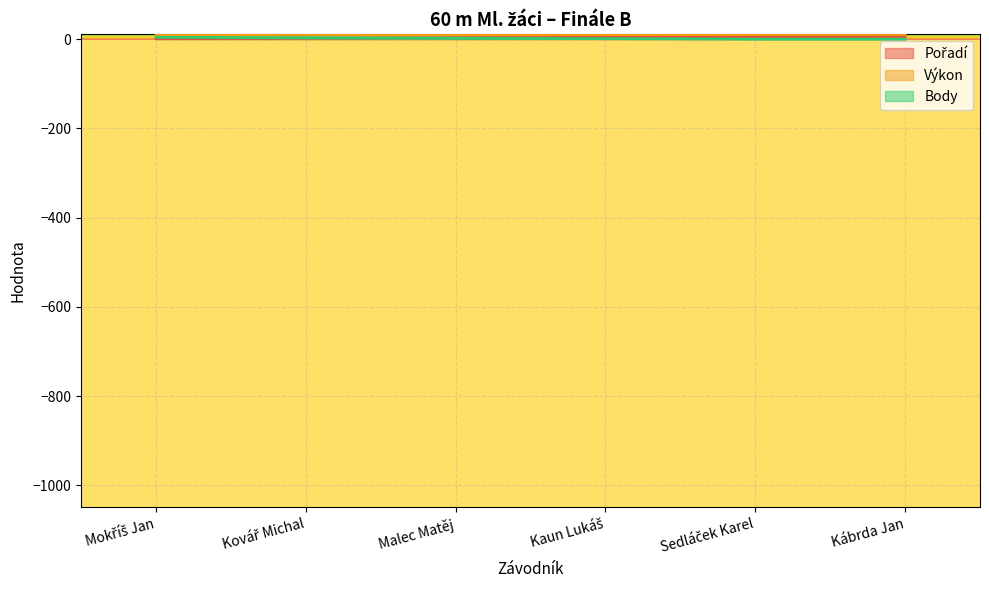

Reading left to right, list all the values displayed in this chart.

Pořadí: 1.0	2.0	3.0	4.0	5.0	6.0
Výkon: 9.5	10.1	10.1	10.2	10.3	10.3
Body: 4.0	3.0	2.0	1.0	0.0	0.0